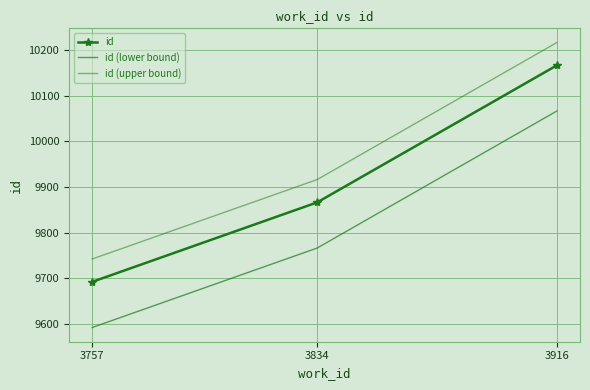

What is the sum of the id values at 3834 and 3757?

19558